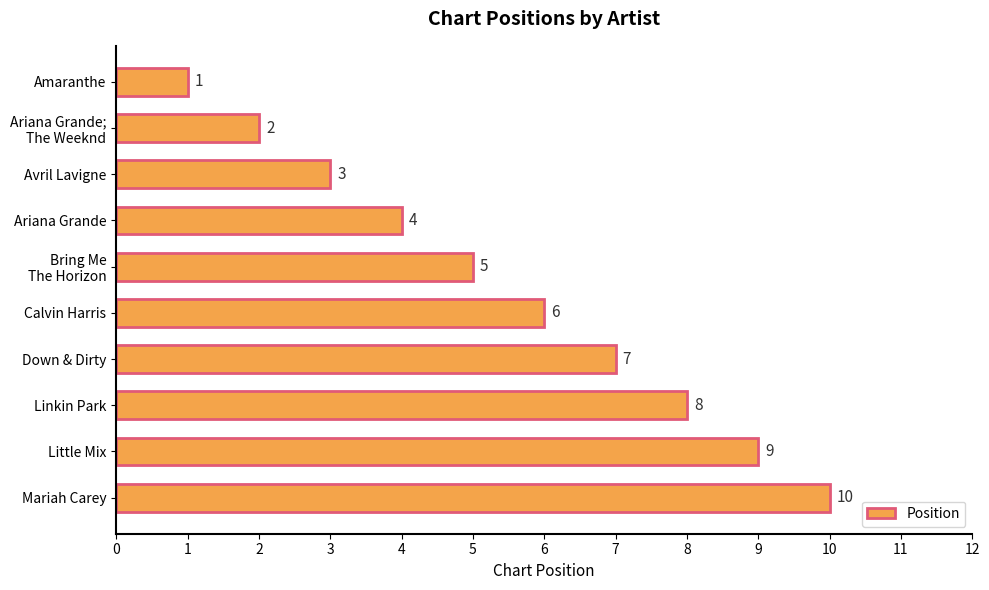

What is the maximum value shown in the chart?

10